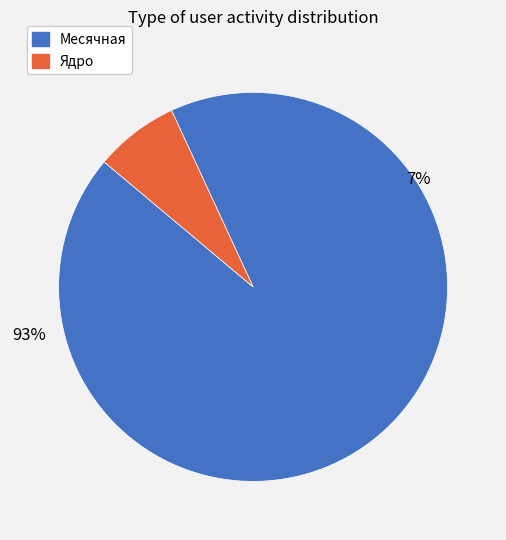

What is the majority slice?

Месячная